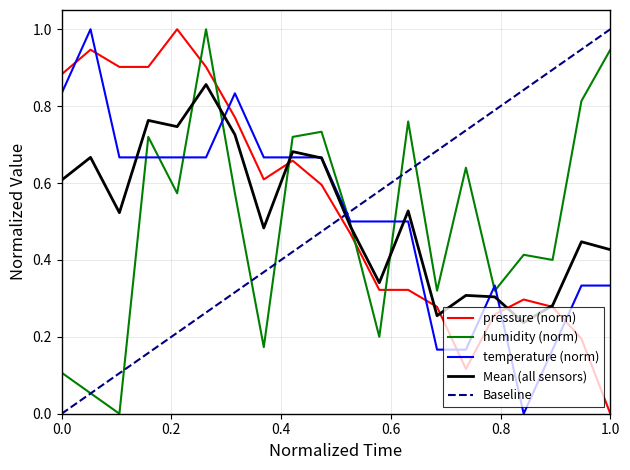

Is the value of pressure at 00:08 greater than the value of temperature at 00:13?

Yes